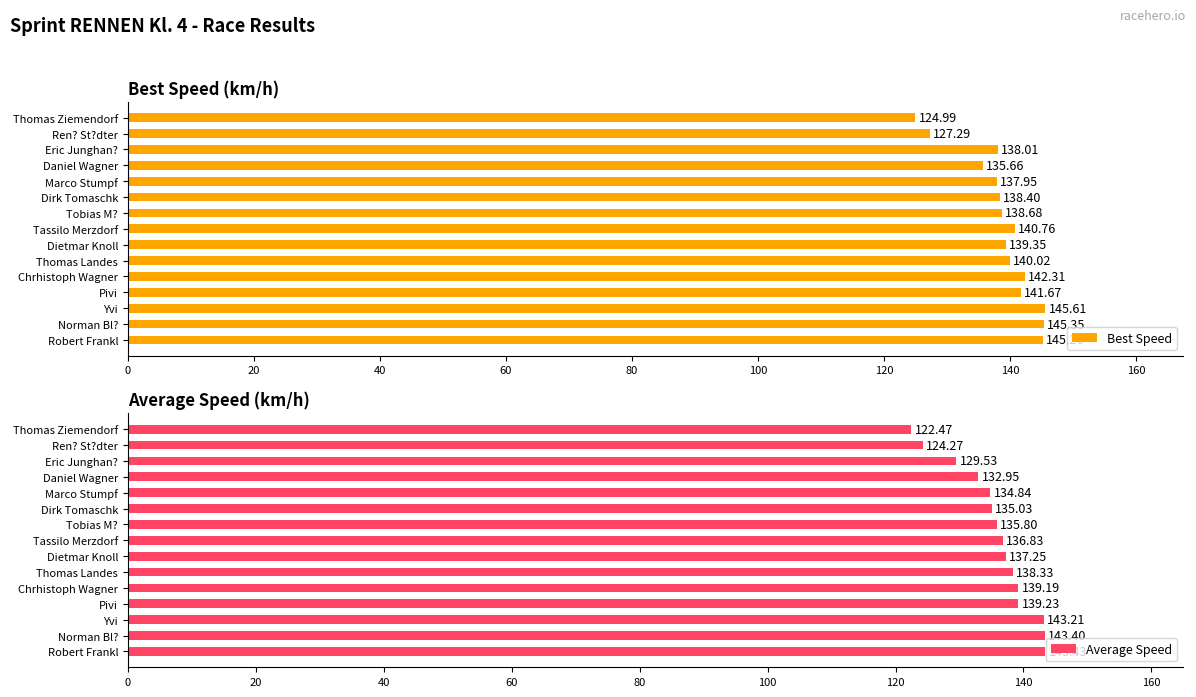

The value of Best Speed at Ren? St?dter is 127.3. True or false?

True